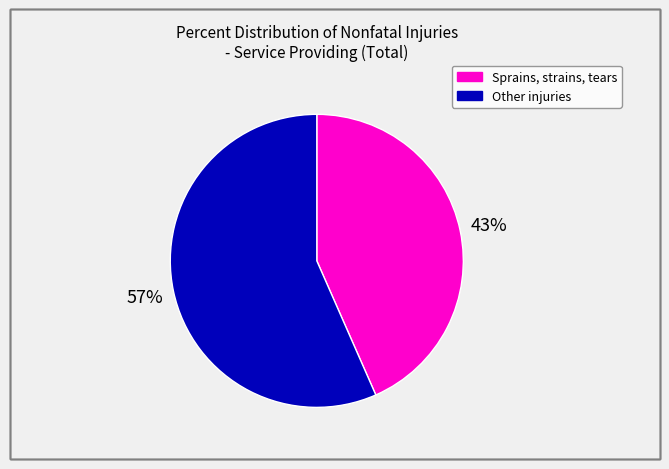

Is there a majority slice in this chart?

Yes